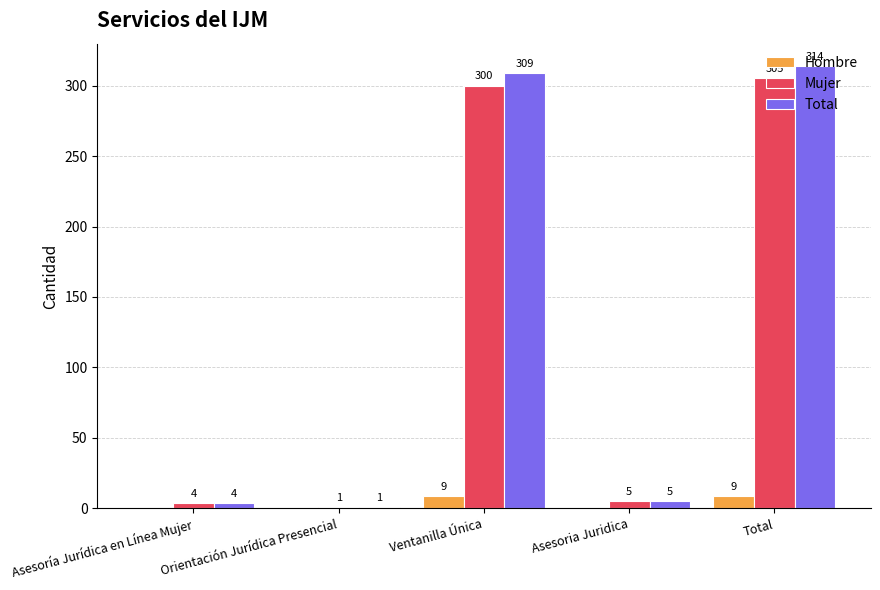

Is it true that Mujer equals 470 at Ventanilla Única?

False